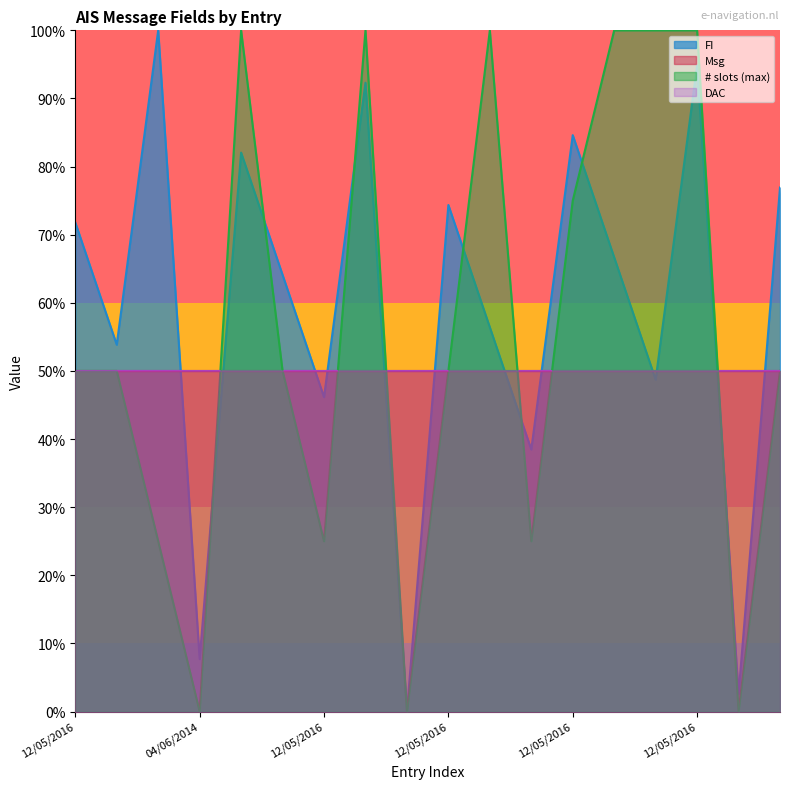

Between 12/05/2016 and 12/05/2016, which is larger?

12/05/2016